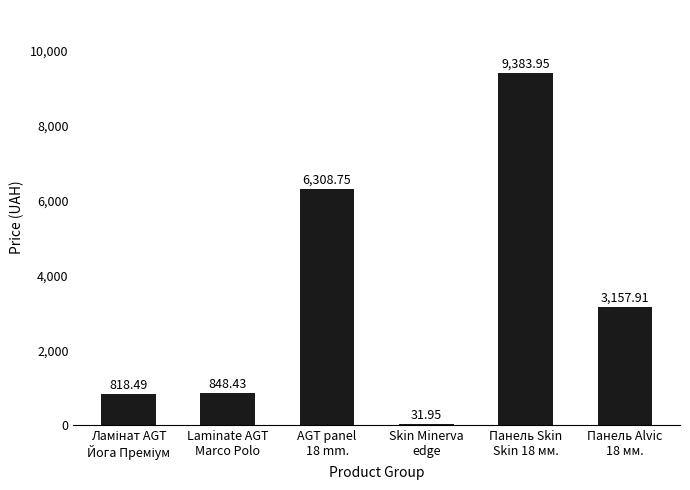

What is the sum of the values at Панель Skin
Skin 18 мм. and Laminate AGT
Marco Polo?

10232.4